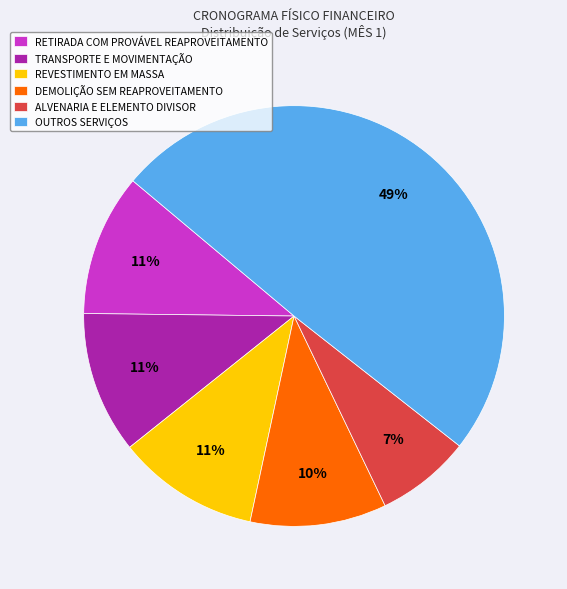

How many slices are in this pie chart?

6